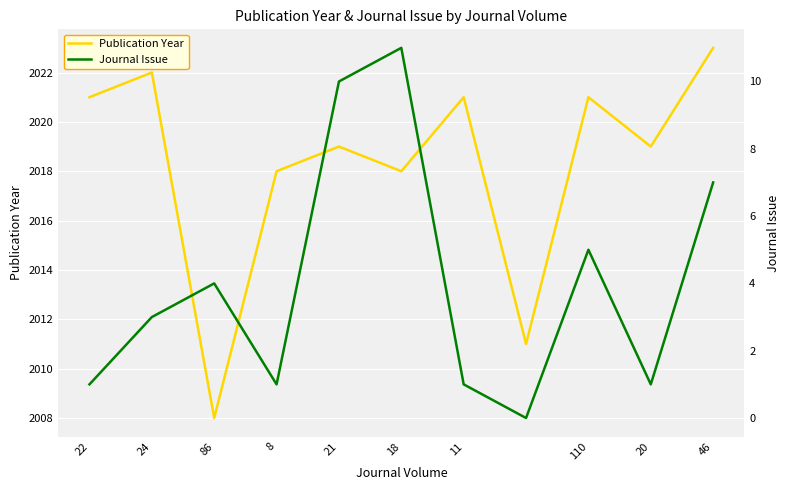

Is this an area chart (filled region under the line)?

No